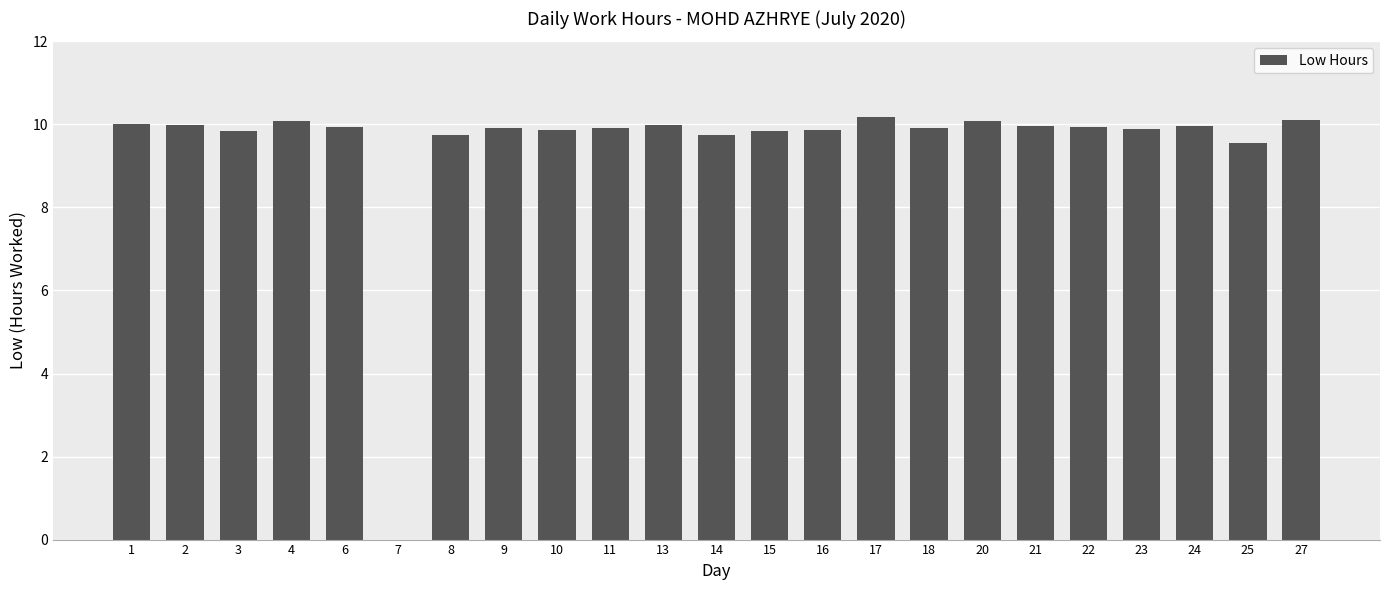

What is the sum of the values at 18 and 25?

19.5